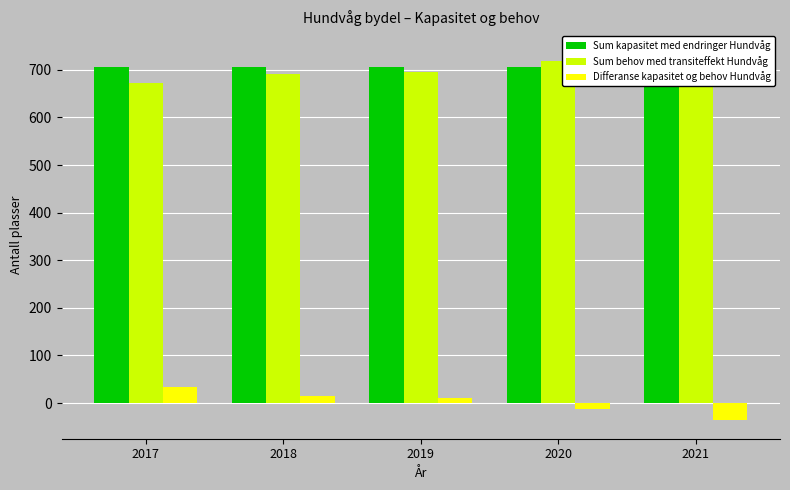

Reading left to right, what are all the values shown in this chart?

Sum kapasitet med endringer Hundvåg: 706	706	706	706	706
Sum behov med transiteffekt Hundvåg: 672	692	696	719	742
Differanse kapasitet og behov Hundvåg: 34	14	10	-13	-36